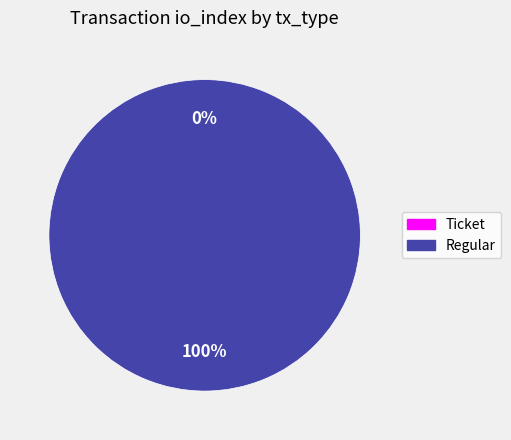

Which slice is the largest?

Regular